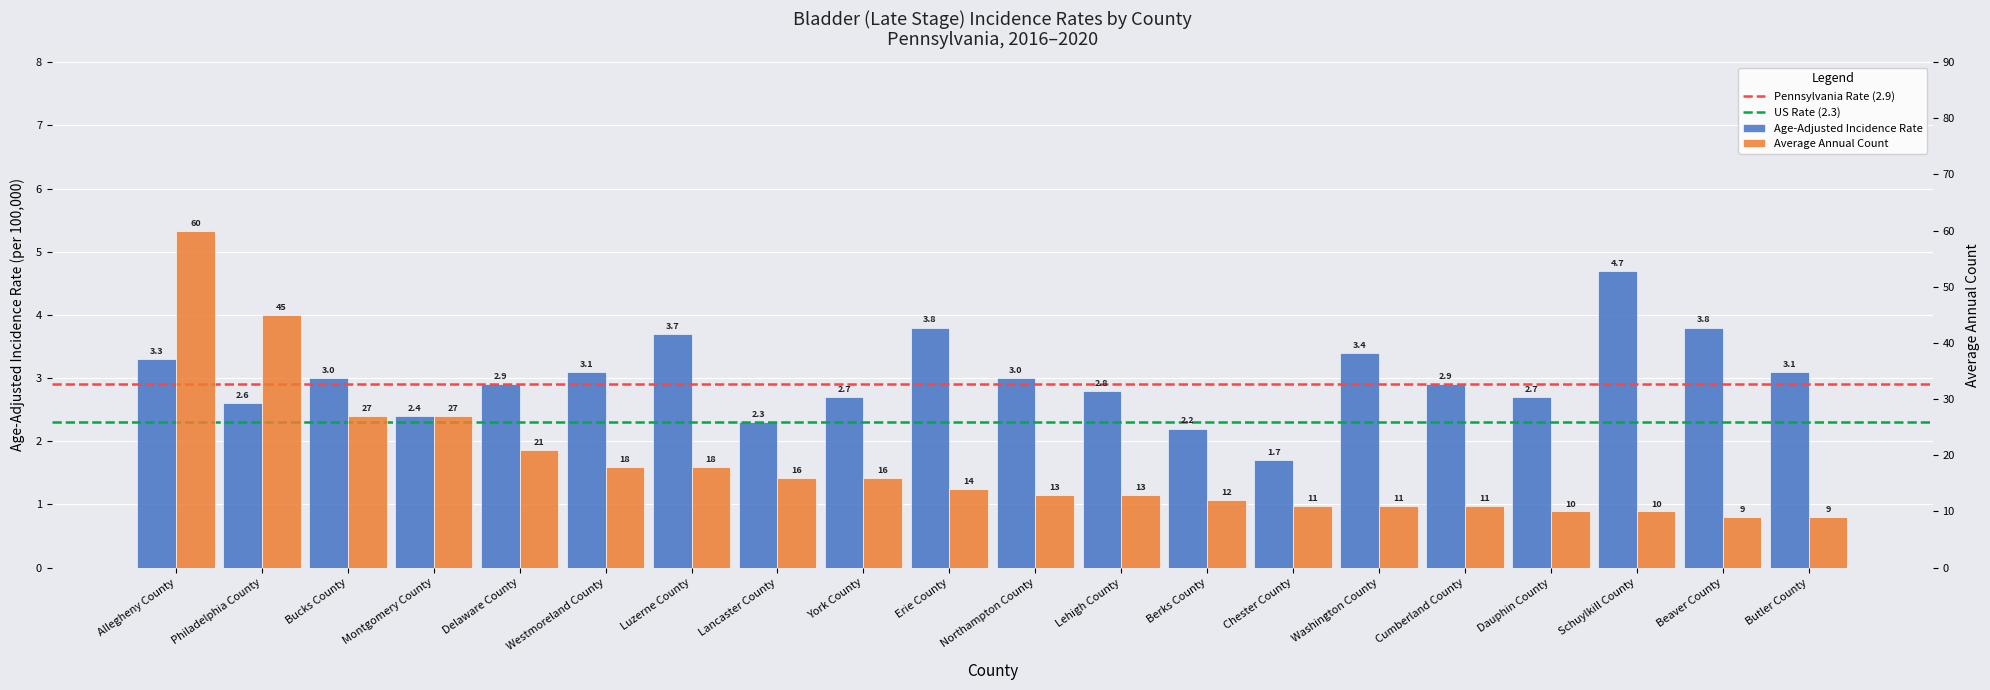

What is the difference between the maximum and minimum values?

3.0